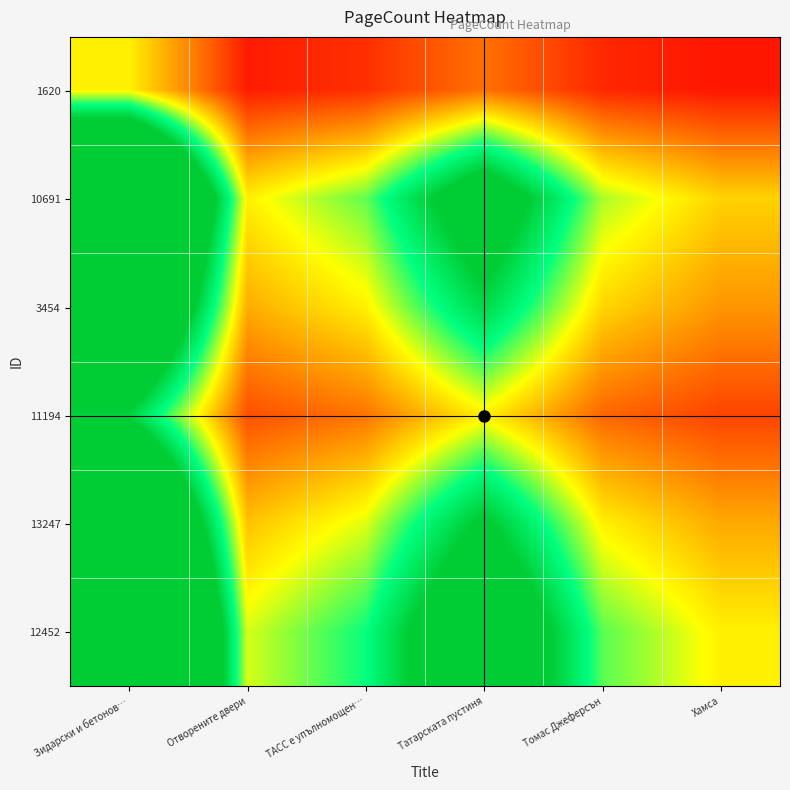

Reading right to left, extract all data points from this chart.

1620: Хамса=0.2	Томас Джеферсън=0.3	Татарската пустиня=0.5	ТАСС е упълномощен…=0.3	Отворените двери=0.2	Зидарски и бетонов…=1.0
10691: Хамса=0.9	Томас Джеферсън=1.2	Татарската пустиня=2.5	ТАСС е упълномощен…=1.3	Отворените двери=1.0	Зидарски и бетонов…=4.8
3454: Хамса=0.7	Томас Джеферсън=0.9	Татарската пустиня=1.9	ТАСС е упълномощен…=1.0	Отворените двери=0.7	Зидарски и бетонов…=3.6
11194: Хамса=0.4	Томас Джеферсън=0.5	Татарската пустиня=1.0	ТАСС е упълномощен…=0.5	Отворените двери=0.4	Зидарски и бетонов…=1.9
13247: Хамса=0.7	Томас Джеферсън=1.0	Татарската пустиня=2.1	ТАСС е упълномощен…=1.1	Отворените двери=0.8	Зидарски и бетонов…=4.0
12452: Хамса=1.0	Томас Джеферсън=1.4	Татарската пустиня=2.8	ТАСС е упълномощен…=1.5	Отворените двери=1.1	Зидарски и бетонов…=5.4